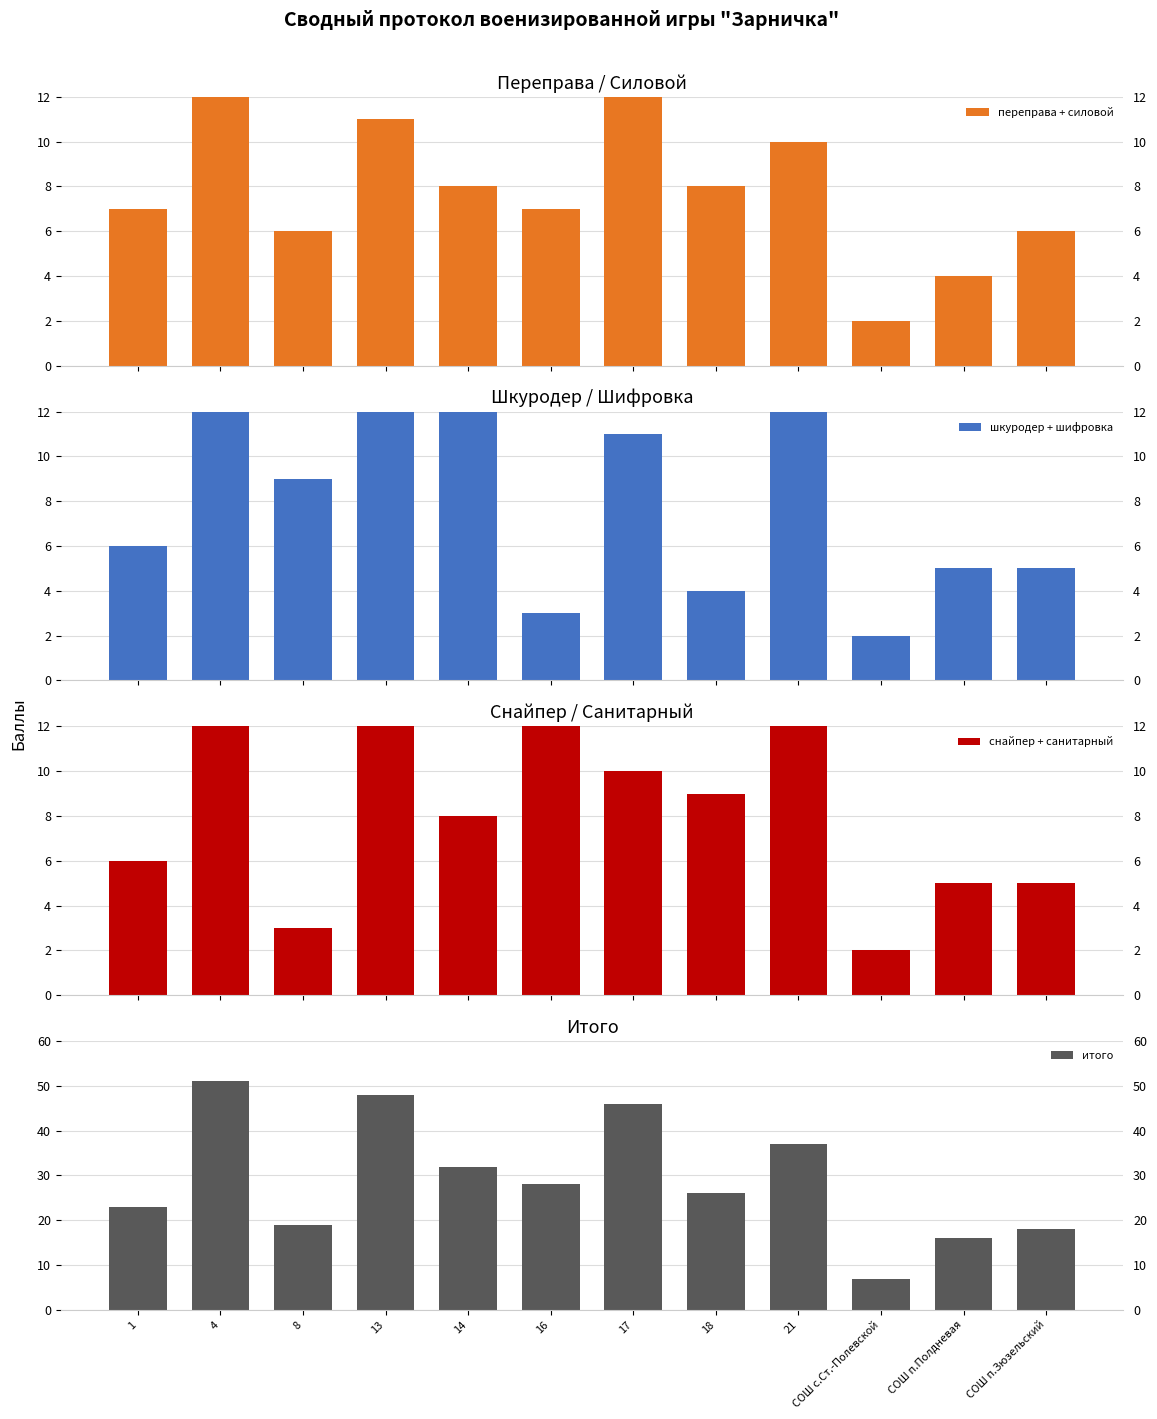

Are the bars grouped side by side (vs. stacked)?

Yes